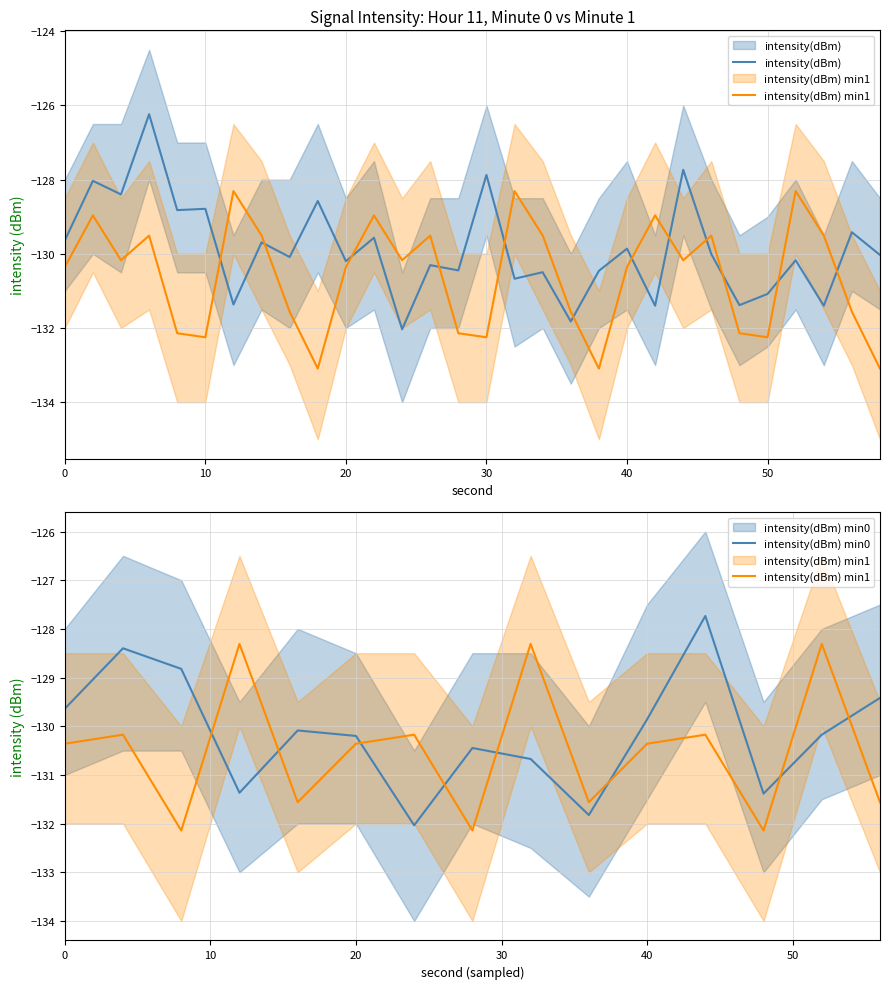

True or false: intensity_max and intensity_min intersect in this chart.

False